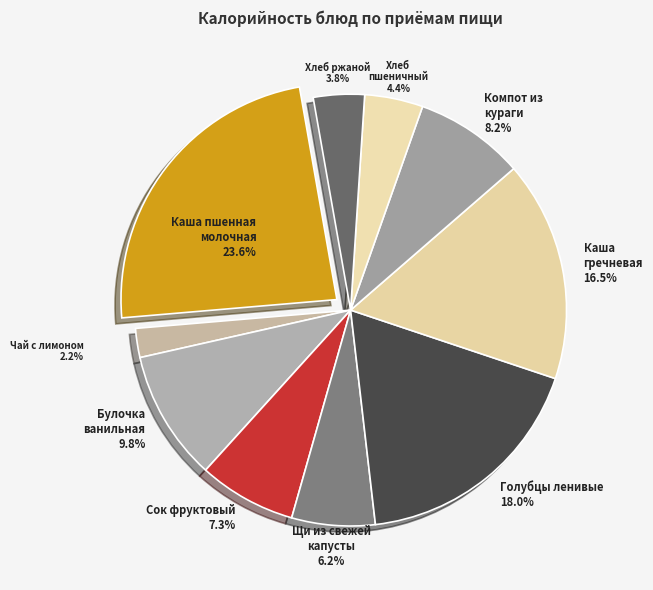

Which has a higher value, Компот из кураги or Хлеб пшеничный?

Компот из кураги